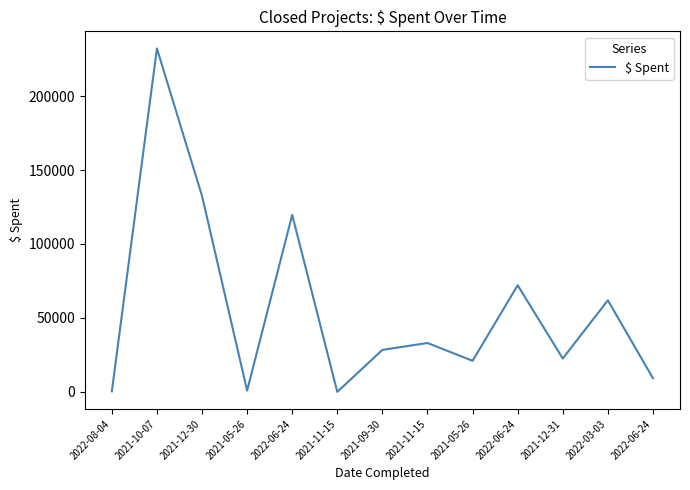

Does the chart have visible grid lines?

No